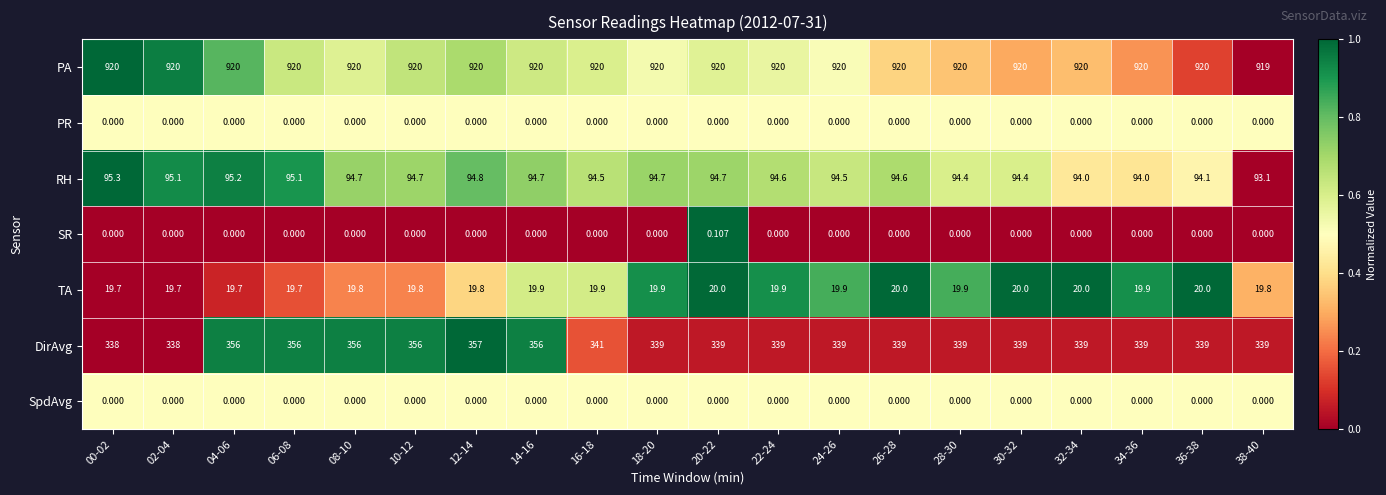

Which series has the largest total across all categories?

PA